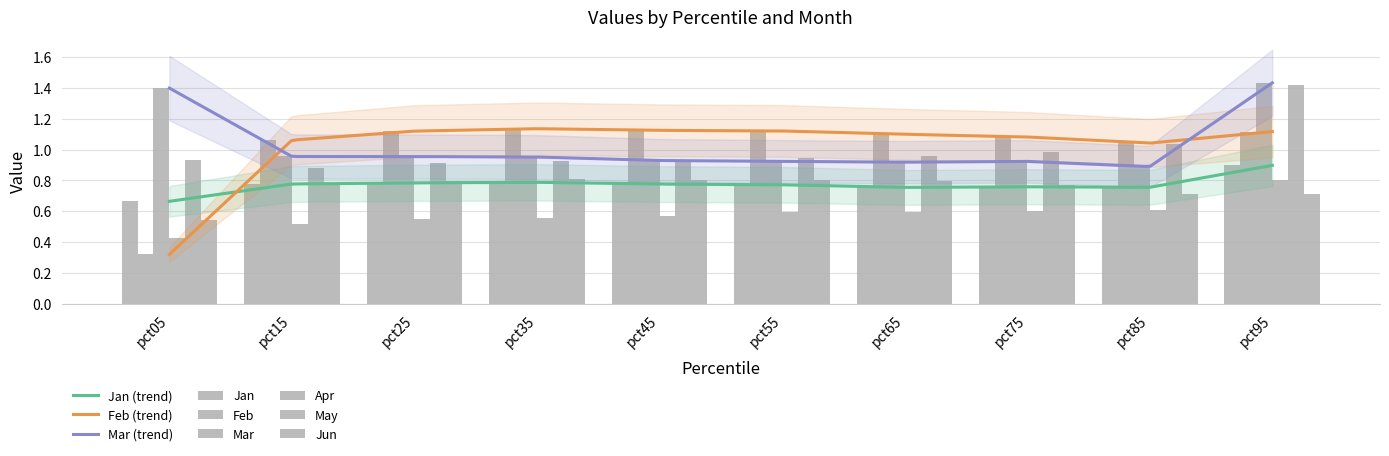

What is the difference between the maximum and minimum values in the May series?

0.5